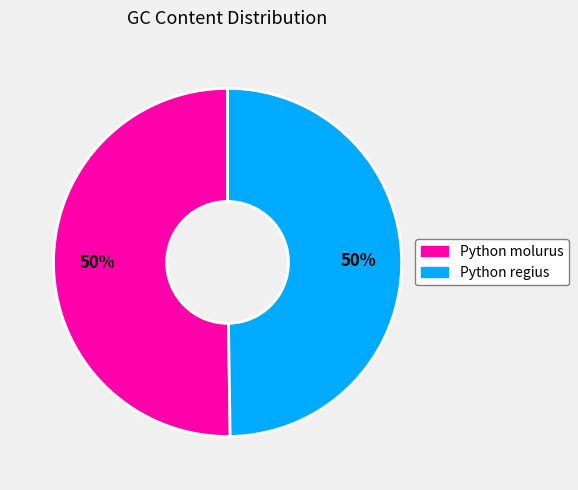

To the nearest percent, what is the combined percentage of Python regius and Python molurus?

100%